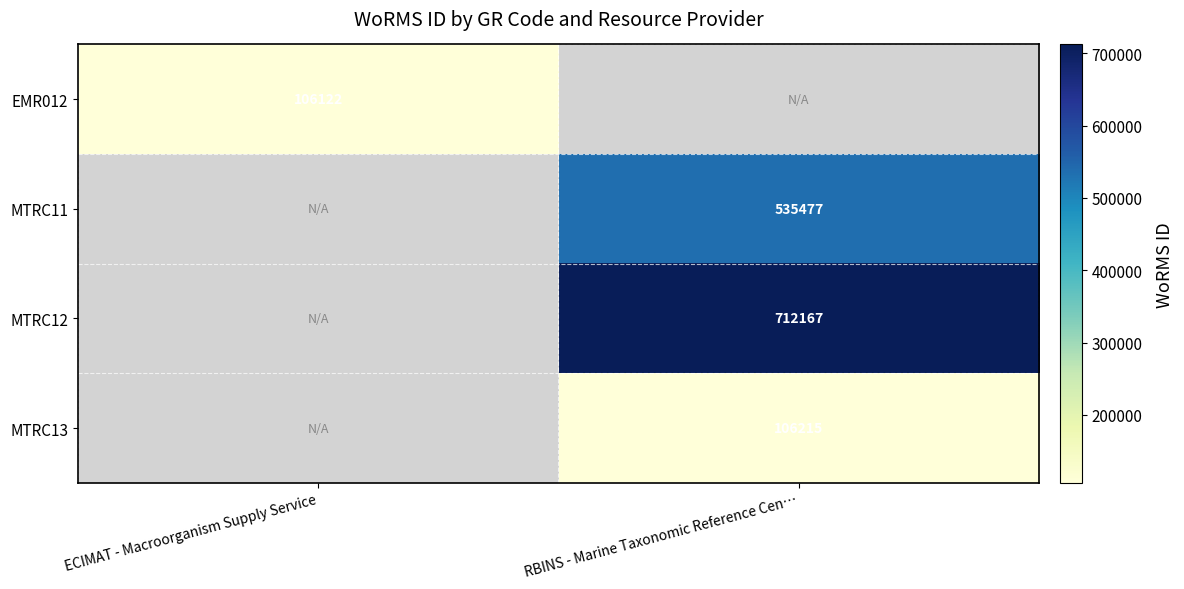

The EMR012 series shows 171055 at ECIMAT - Macroorganism Supply Service. True or false?

False